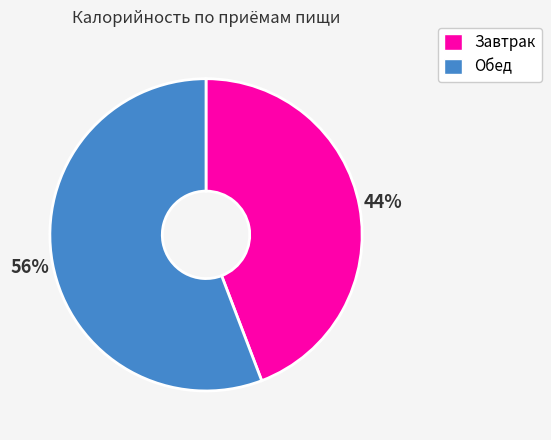

Which slice is the smallest?

Завтрак